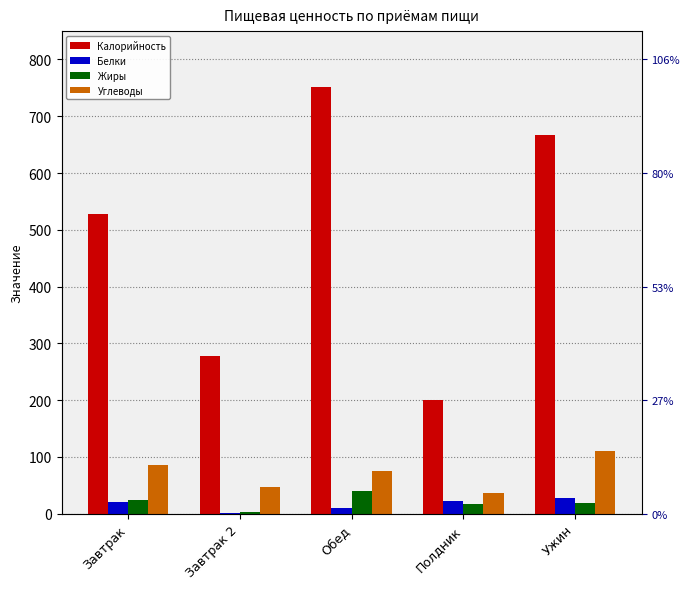

Which has a higher value, Обед or Завтрак?

Обед